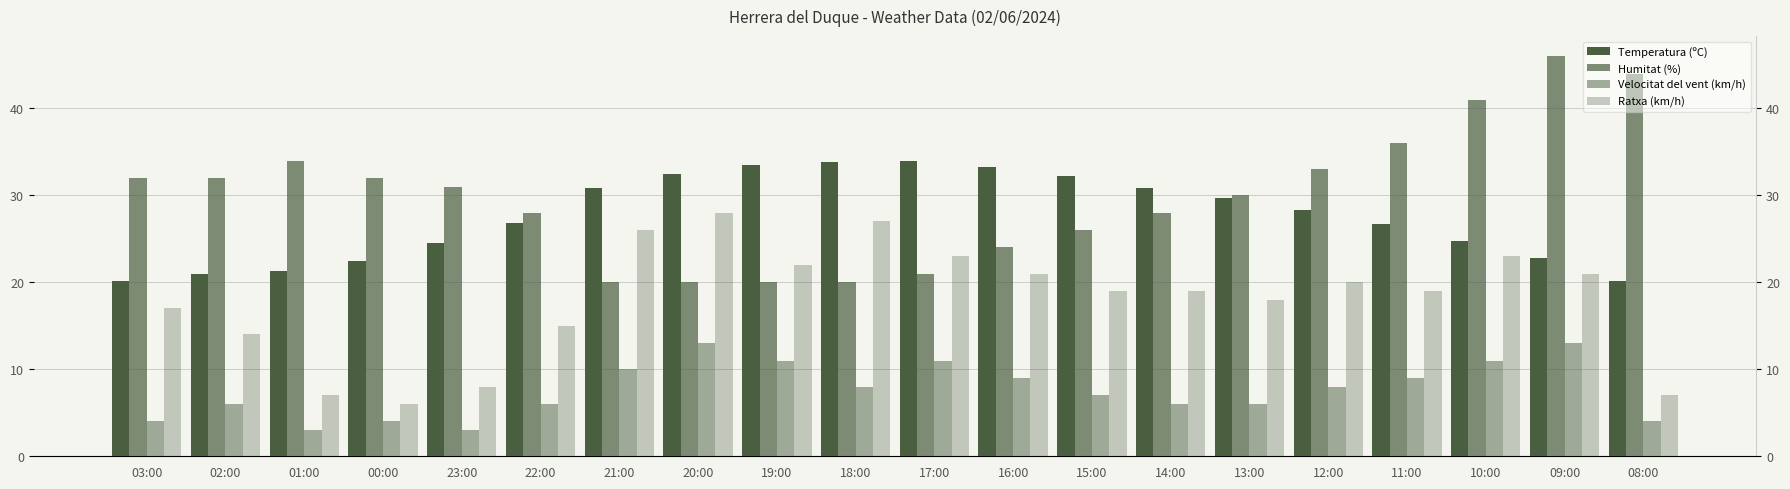

At which category is the sum across all series the highest?

09:00